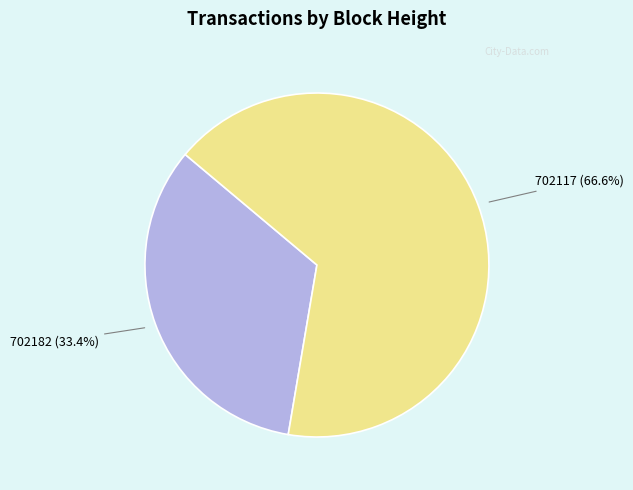

Rank the categories by value from lowest to highest.

702182, 702117